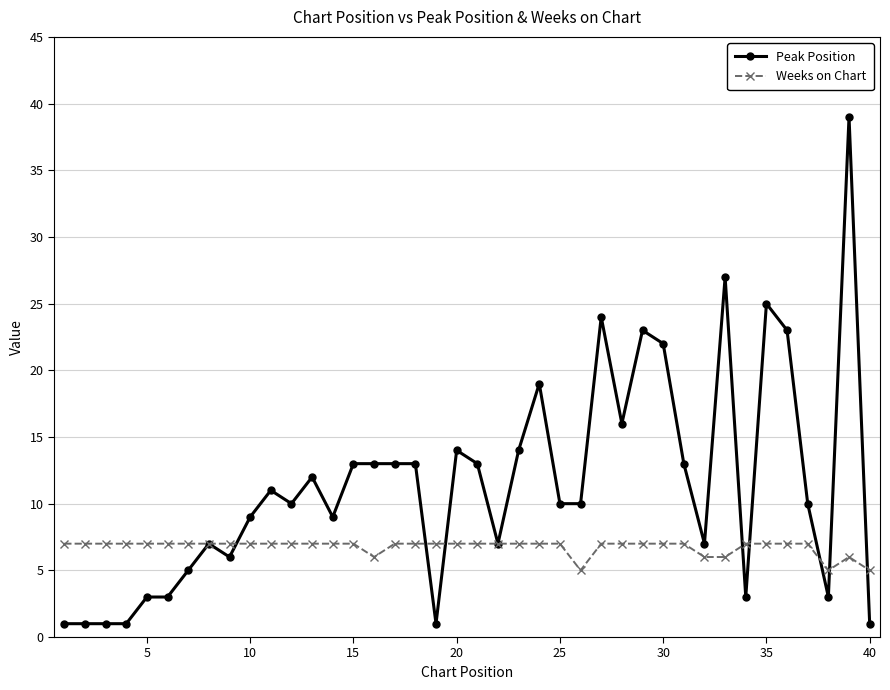

What is the sum of all Peak Position values?

455